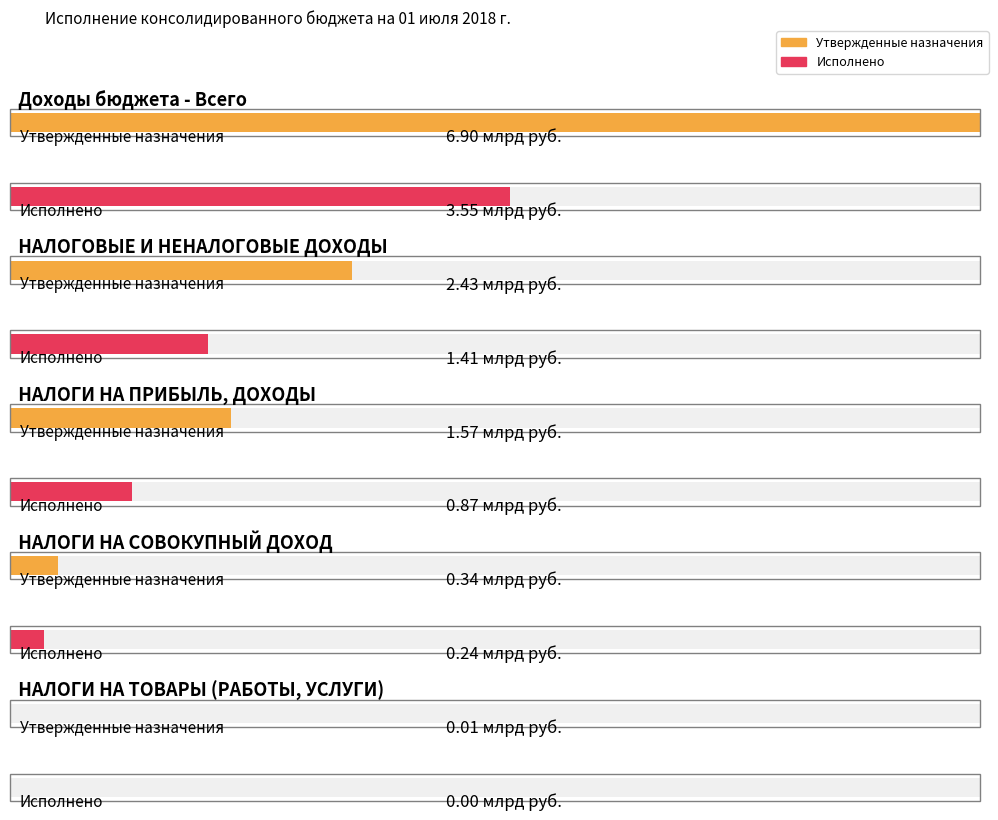

Which has a higher value, НАЛОГИ НА ПРИБЫЛЬ, ДОХОДЫ or Доходы бюджета - Всего?

Доходы бюджета - Всего